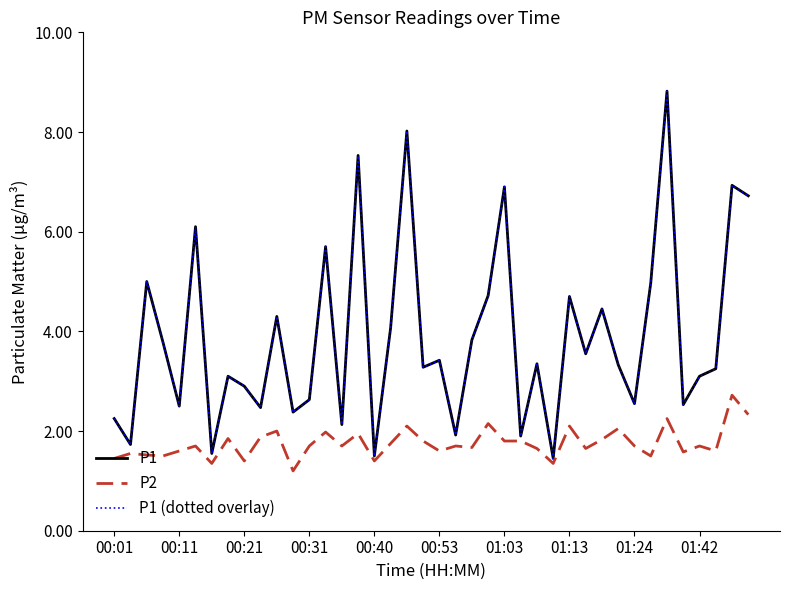

Does the chart have visible grid lines?

No